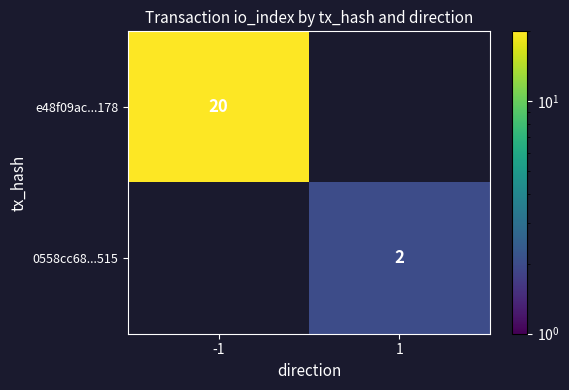

How many series are shown in this chart?

2